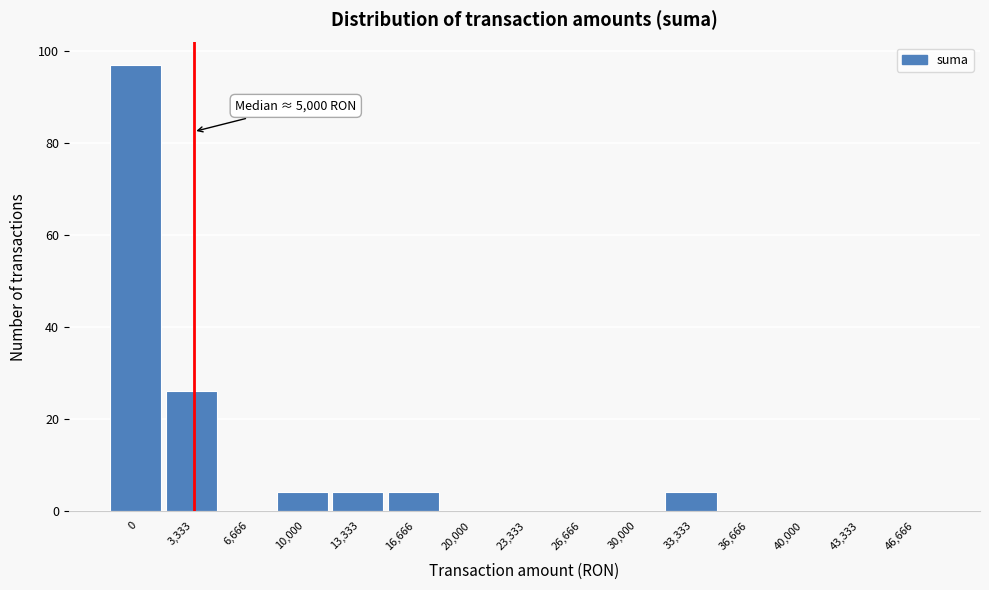

Reading left to right, transcribe all the data shown in this chart.

0=97	3,333=26	6,666=0	10,000=4	13,333=4	16,666=4	20,000=0	23,333=0	26,666=0	30,000=0	33,333=4	36,666=0	40,000=0	43,333=0	46,666=0